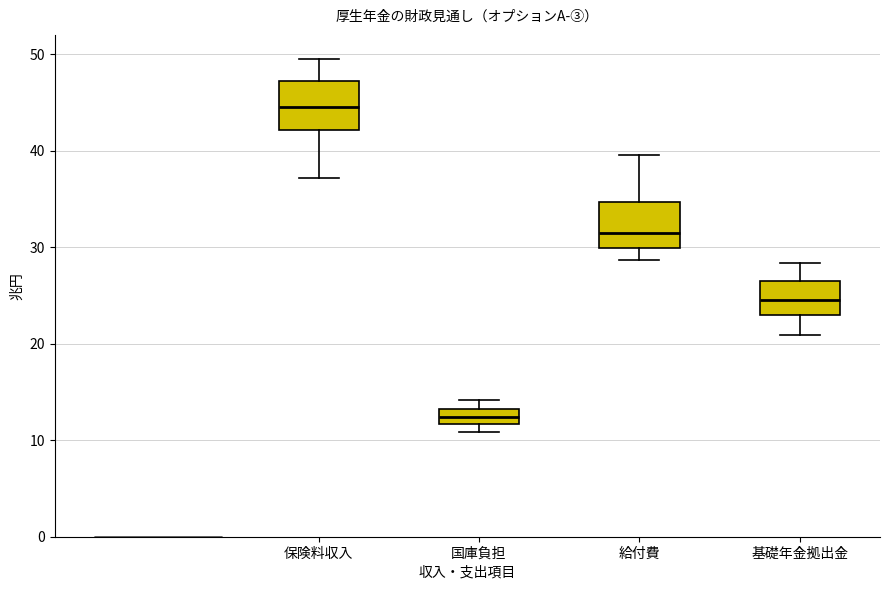

Which box's median line is the lowest?

国庫負担